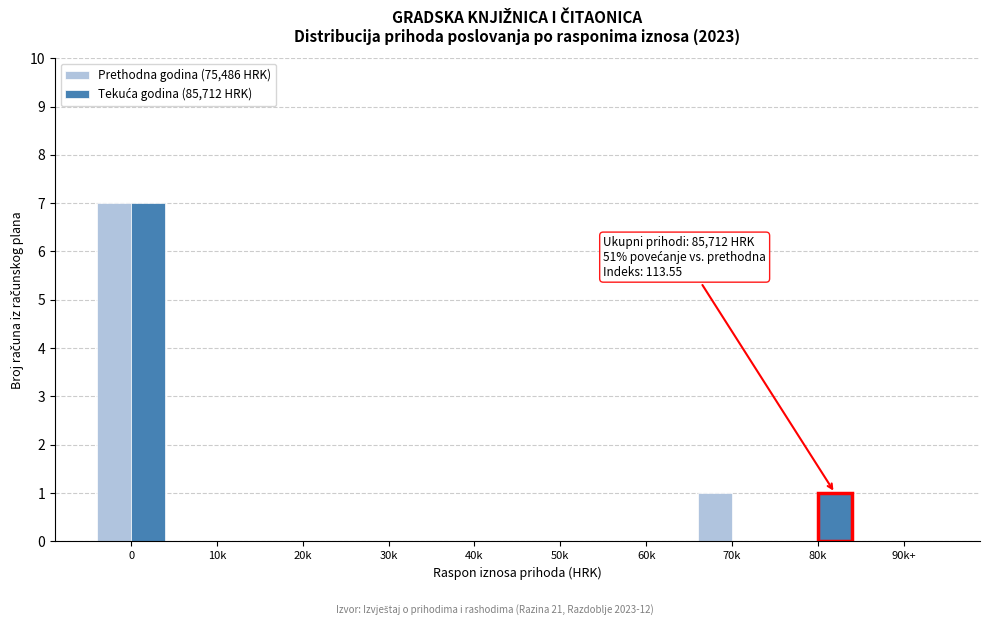

What is the sum of all Prethodna godina (75,486 HRK) values?

8